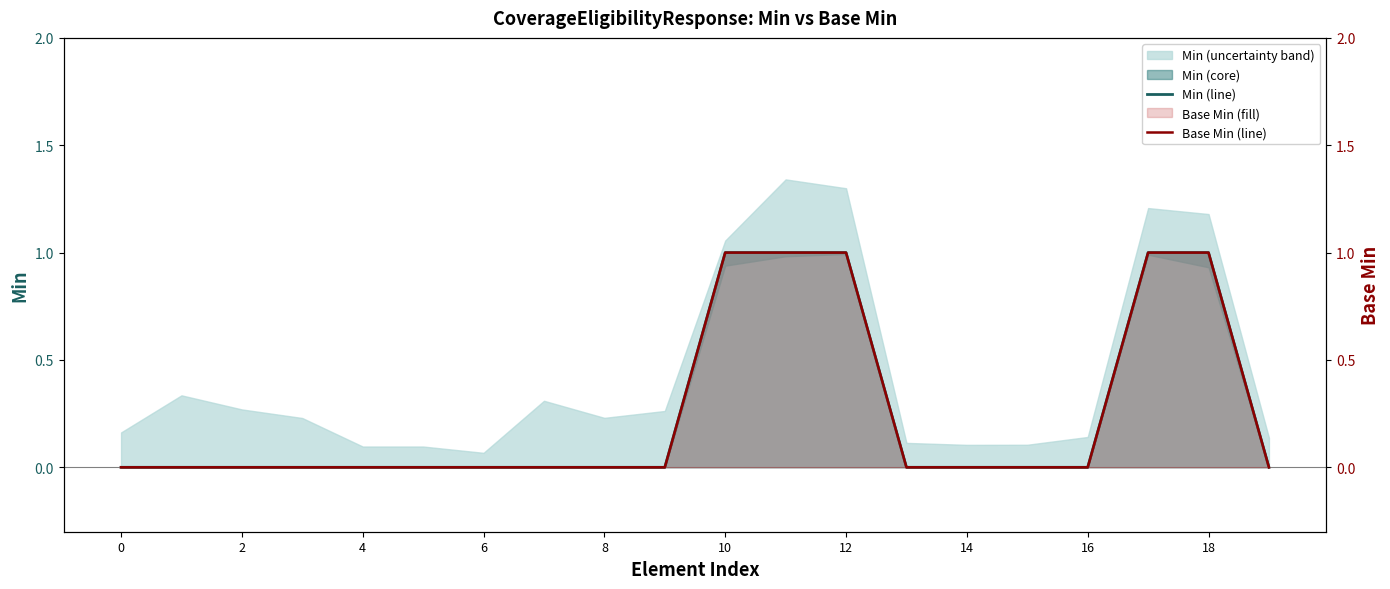

True or false: Min (line) and Base Min (line) intersect in this chart.

False